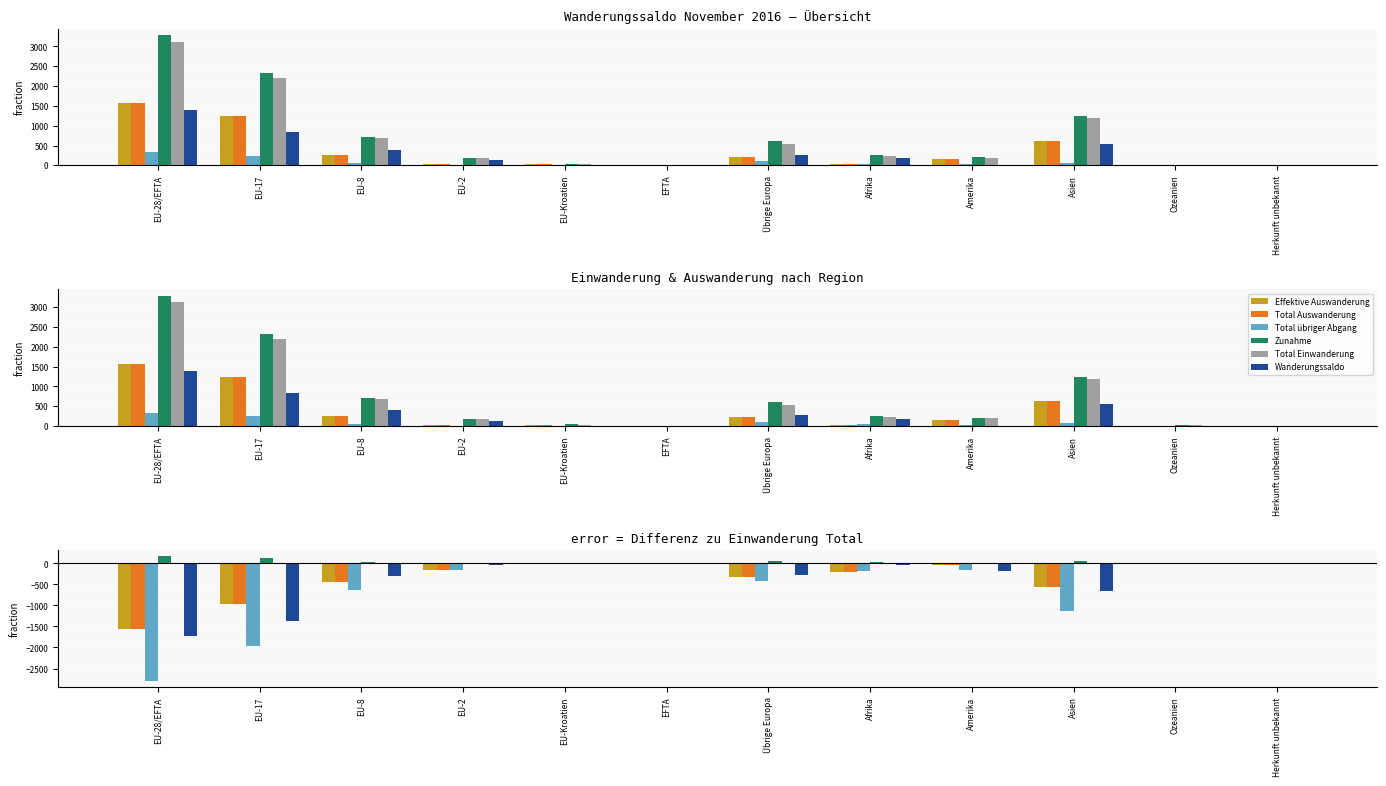

Is the value of Effektive Auswanderung at Übrige Europa greater than the value of Total übriger Abgang at EU-28/EFTA?

Yes